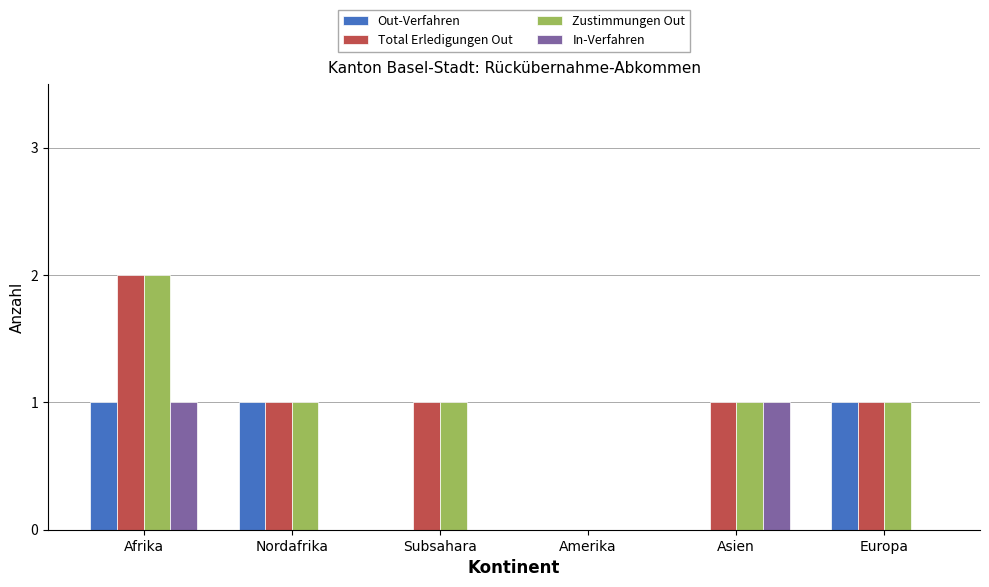

The value of Zustimmungen Out at Amerika is 1. True or false?

False